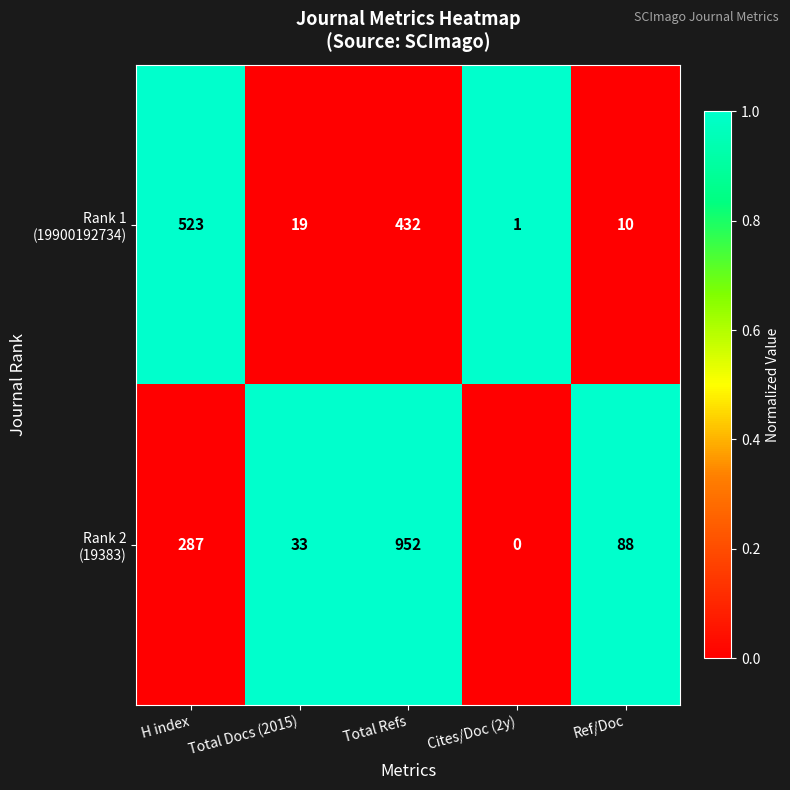

What is the difference between the highest and lowest values at Total Refs?

520